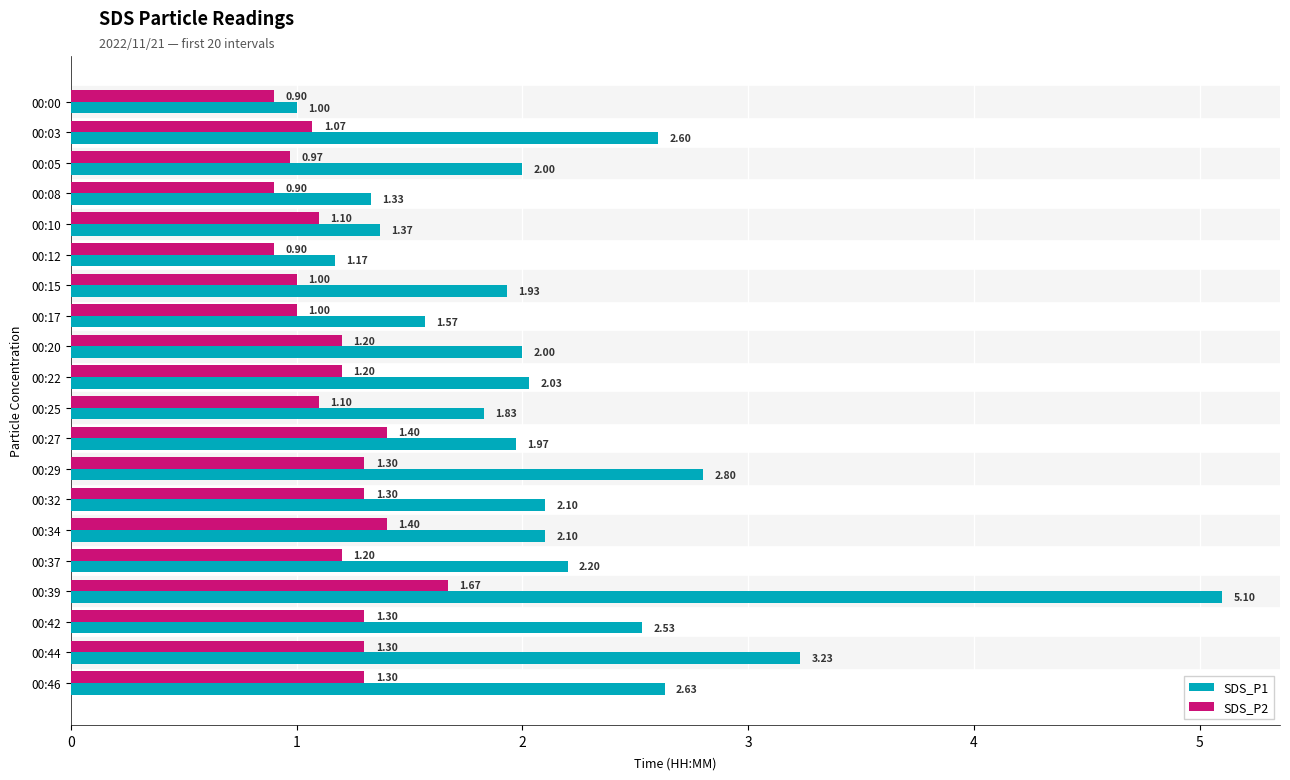

Is the value of SDS_P2 at 00:22 greater than the value of SDS_P1 at 00:32?

No